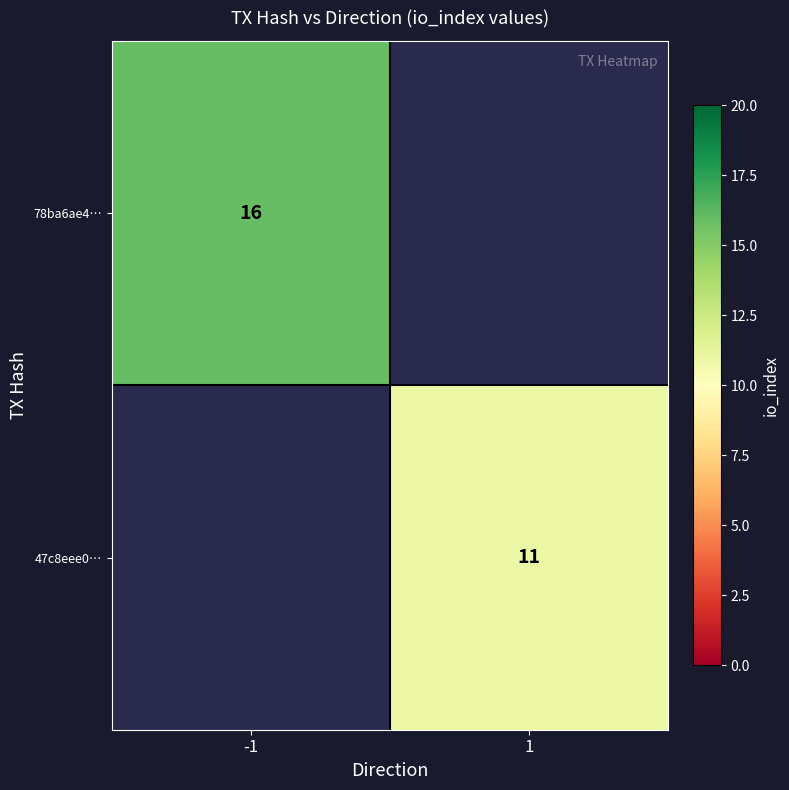

The 47c8eee0… series shows 11 at 1. True or false?

True